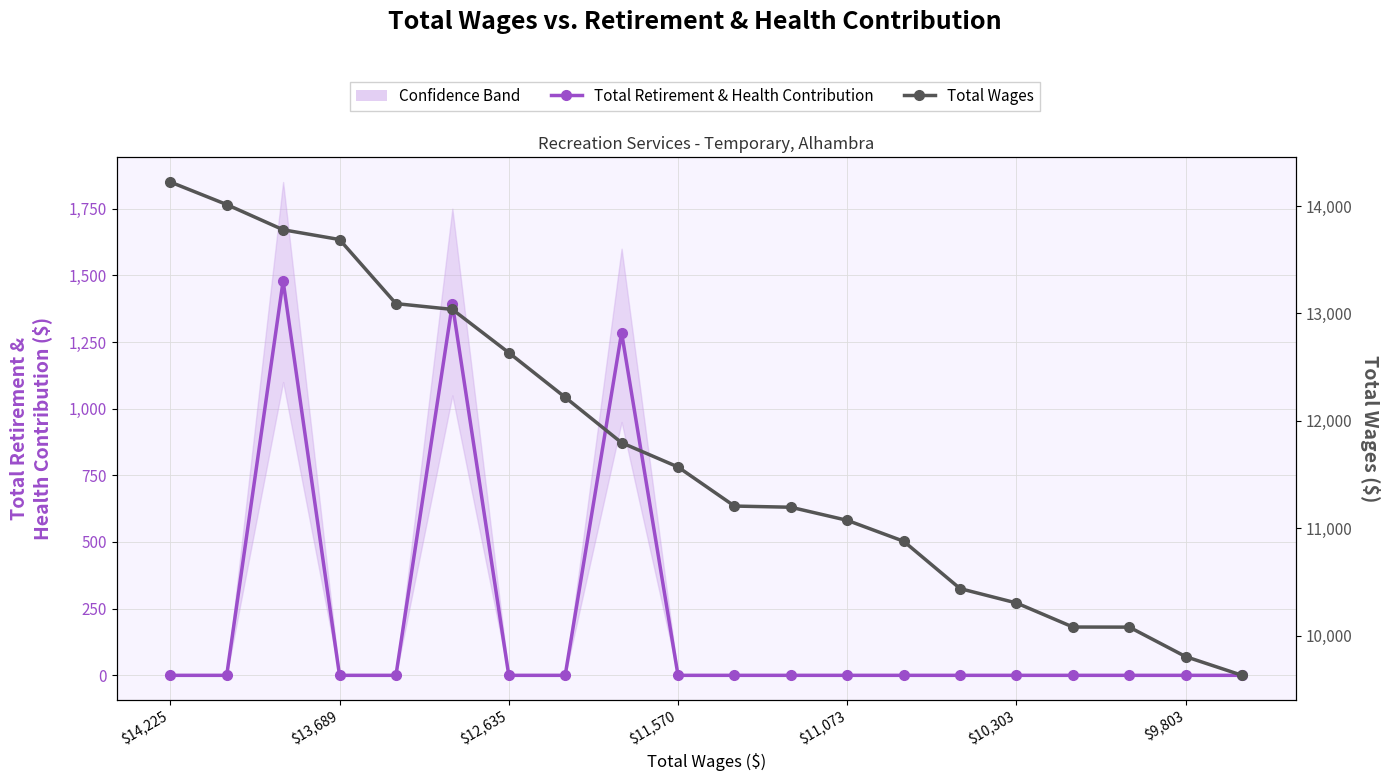

Which series has the widest spread of values?

Total Wages